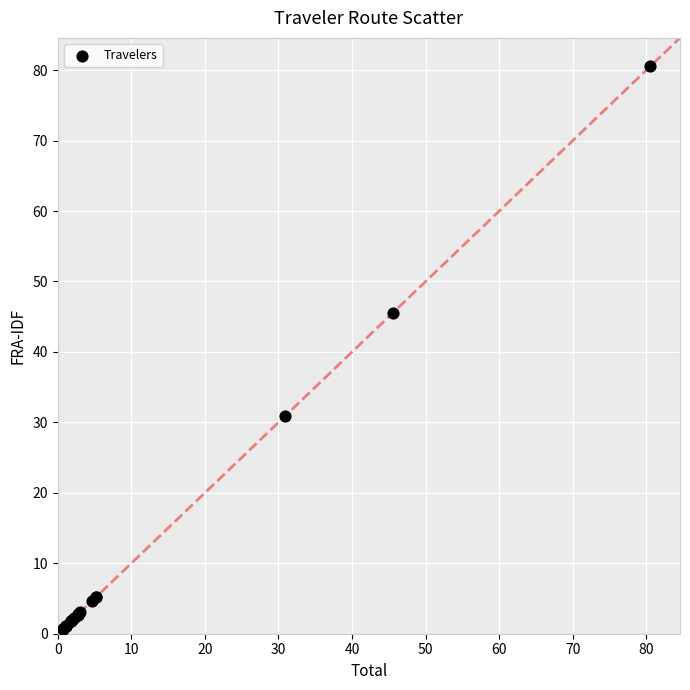

What Y value in the scatter plot is closest to 40?

45.5